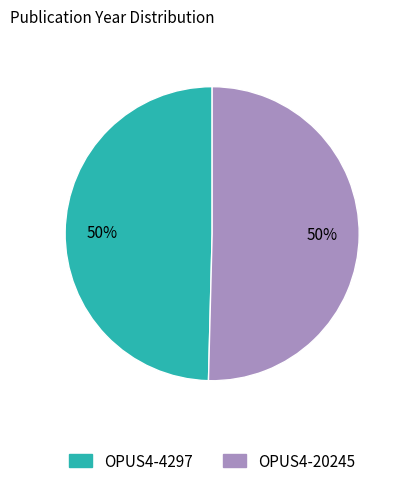

To the nearest percent, what portion does OPUS4-20245 represent?

50%